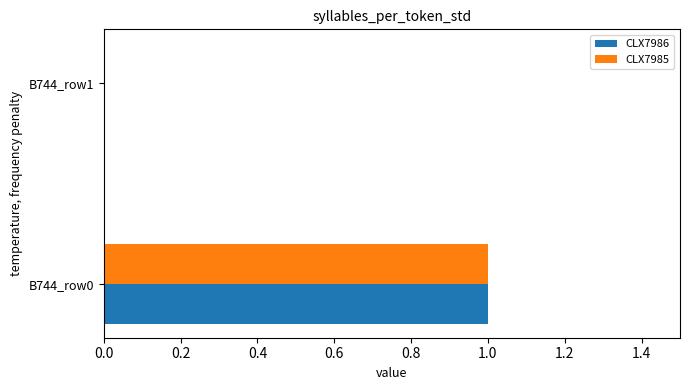

What is the sum of all CLX7985 values?

1